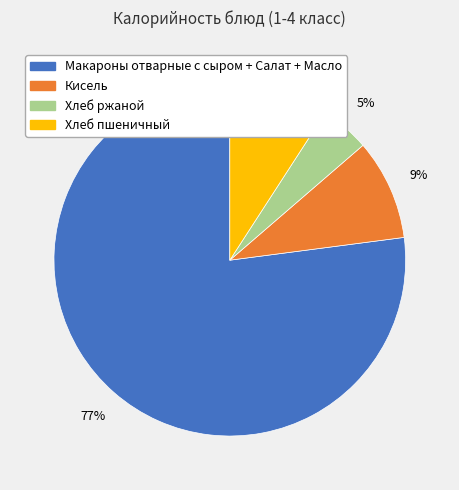

Combined, do Макароны отварные с сыром + Салат + Масло and Кисель account for over 50%?

Yes